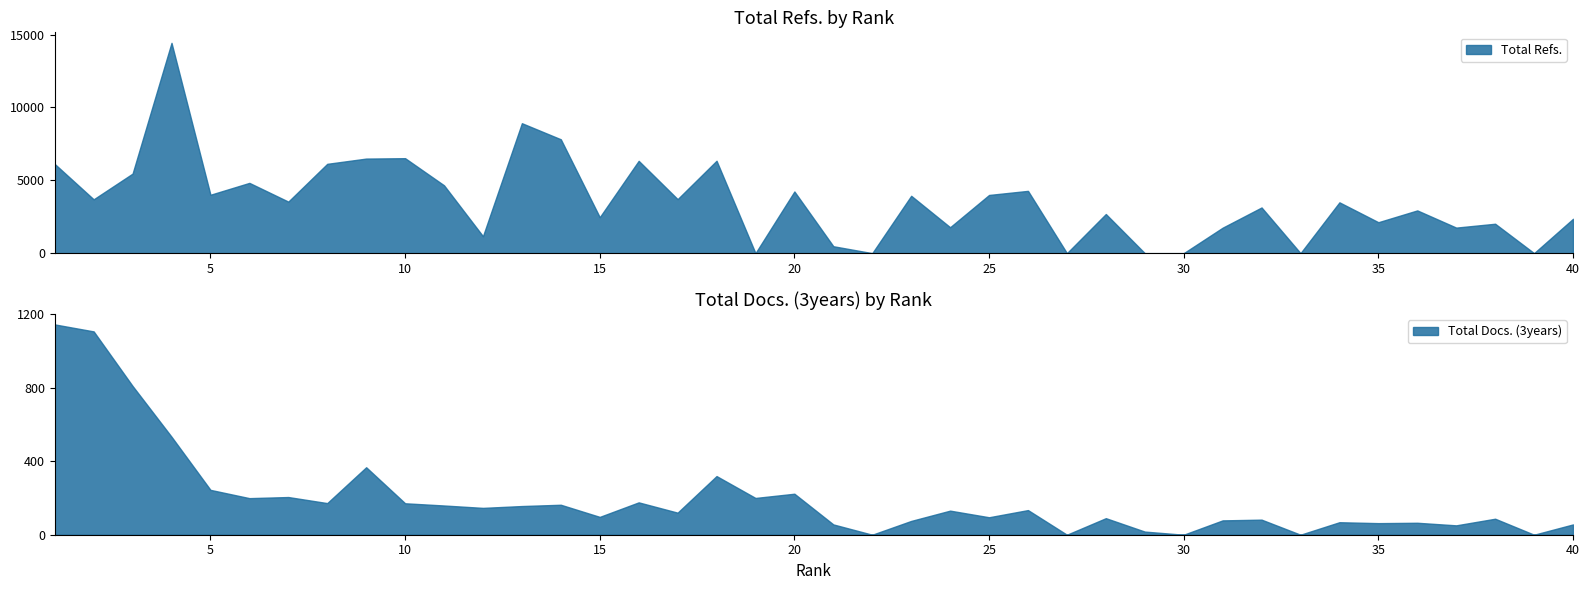

Is the value of Total Refs. at 27 greater than the value of Total Docs. (3years) at 28?

No